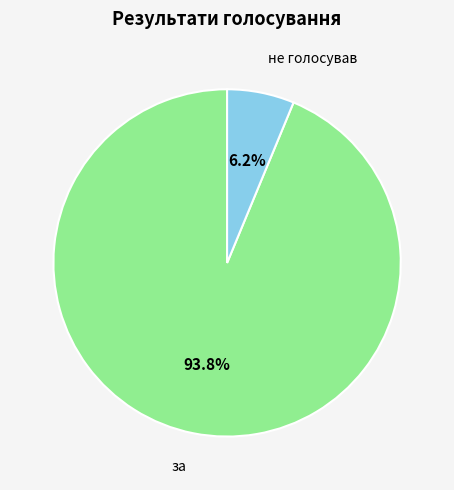

Is there any slice that represents more than half of the pie?

Yes